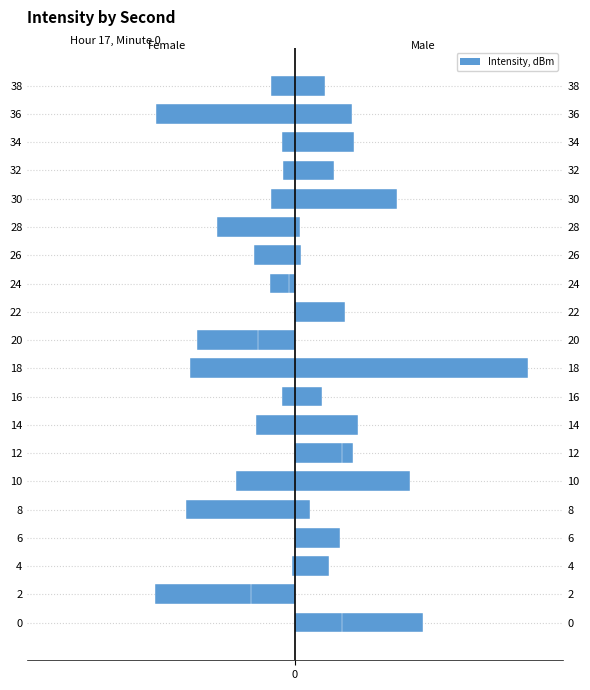

Which series has the widest spread of values?

Male